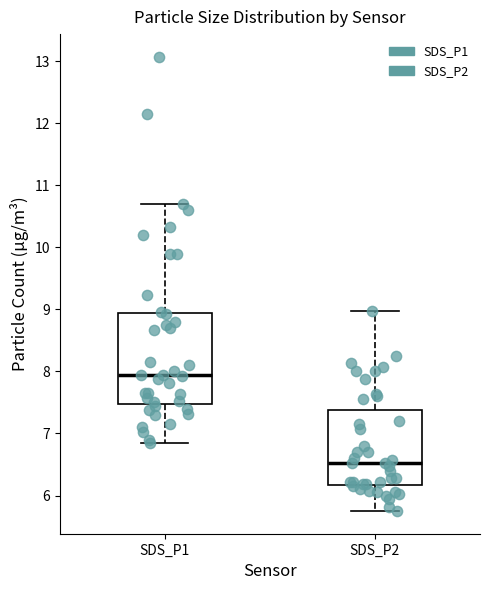

Which box has the lowest median line?

SDS_P2